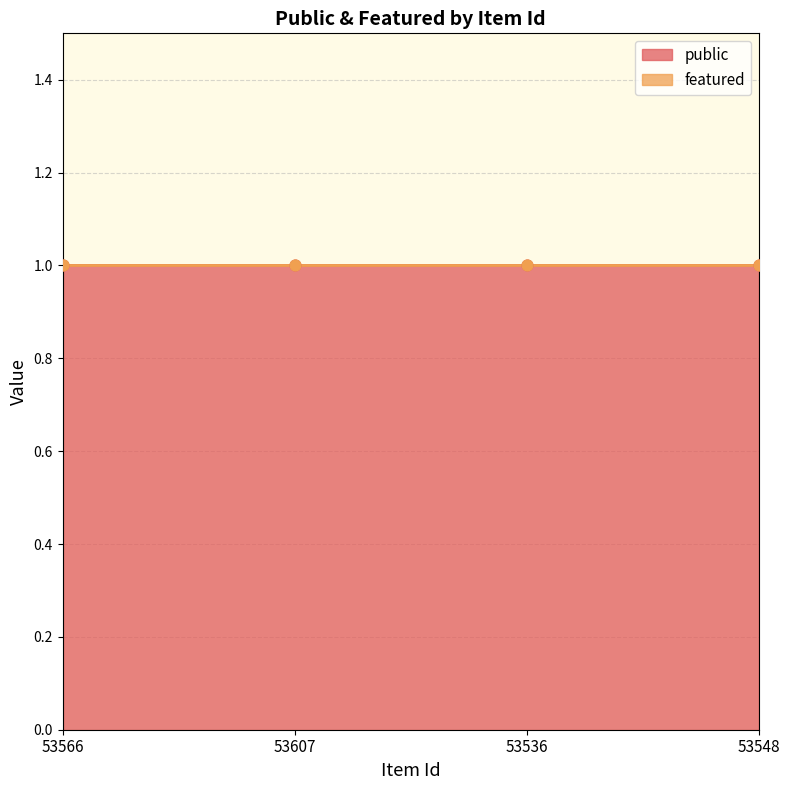

Which series contains the lowest Y value?

featured